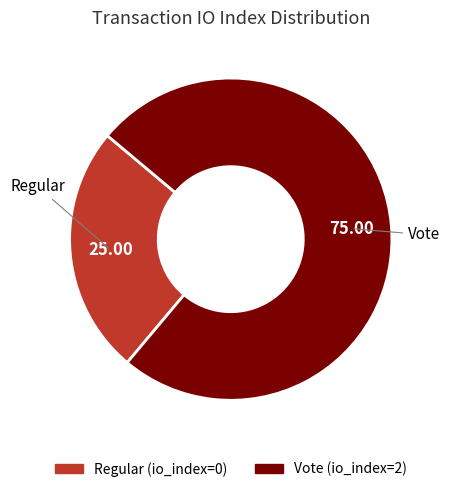

How many segments does this pie chart have?

2